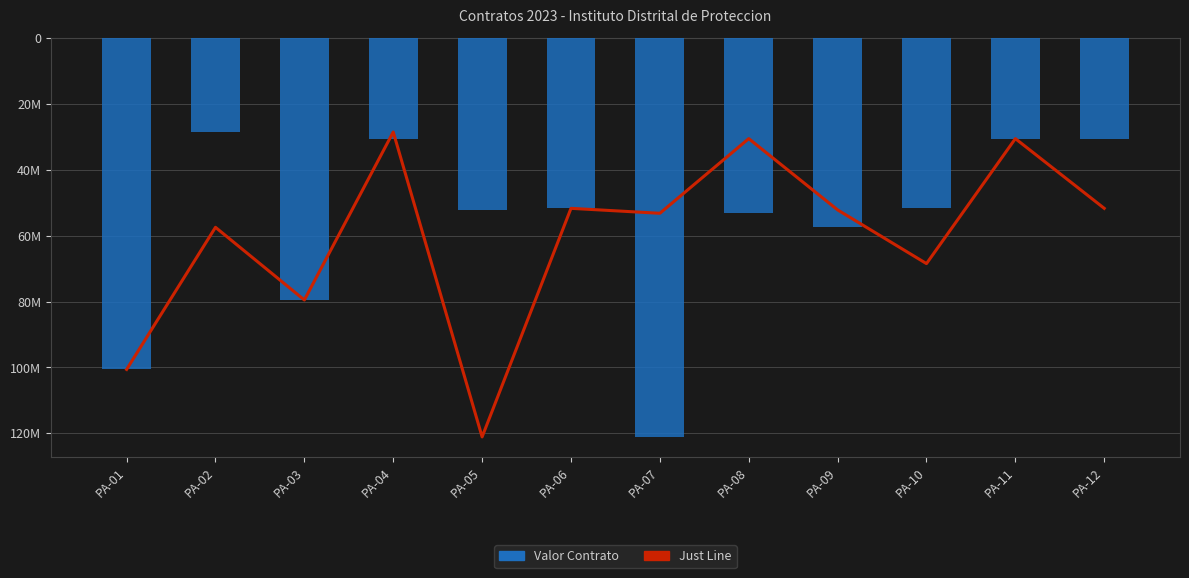

Read the Just Line value at PA-07, to the nearest 50.

-53250000